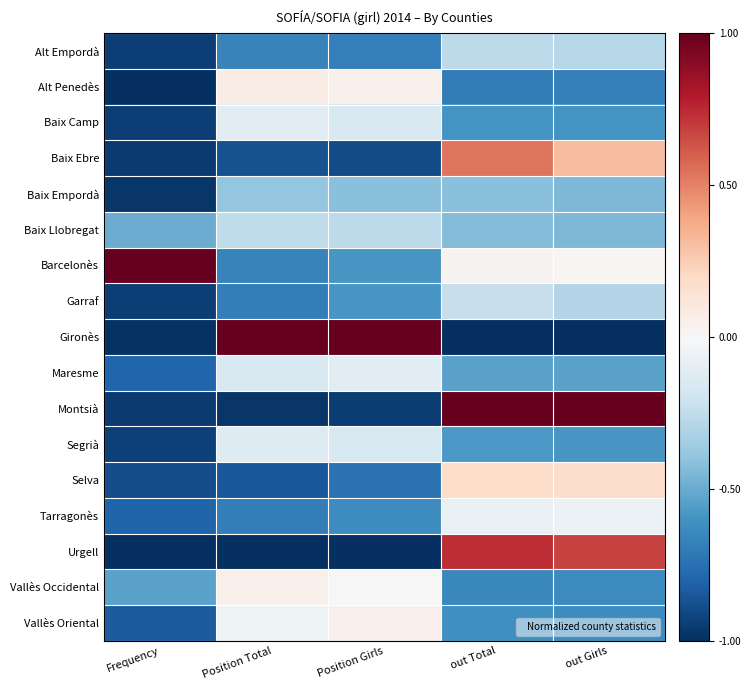

Which has a higher value, Position Girls or out Total?

out Total